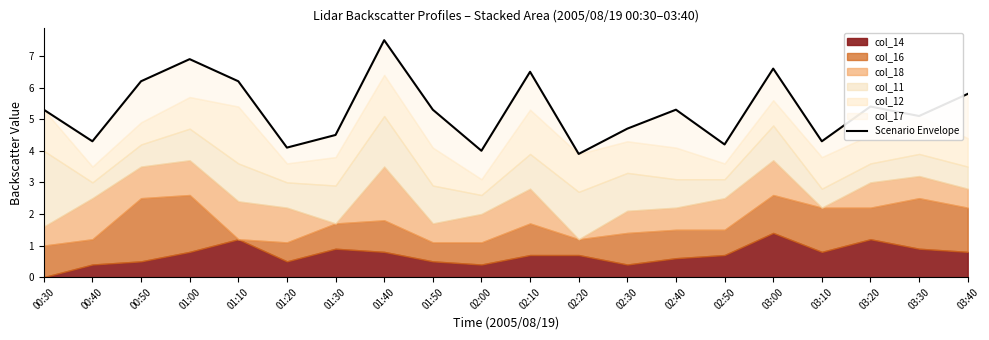

Reading left to right, list all the values displayed in this chart.

5.3	4.3	6.2	6.9	6.2	4.1	4.5	7.5	5.3	4.0	6.5	3.9	4.7	5.3	4.2	6.6	4.3	5.4	5.1	5.8